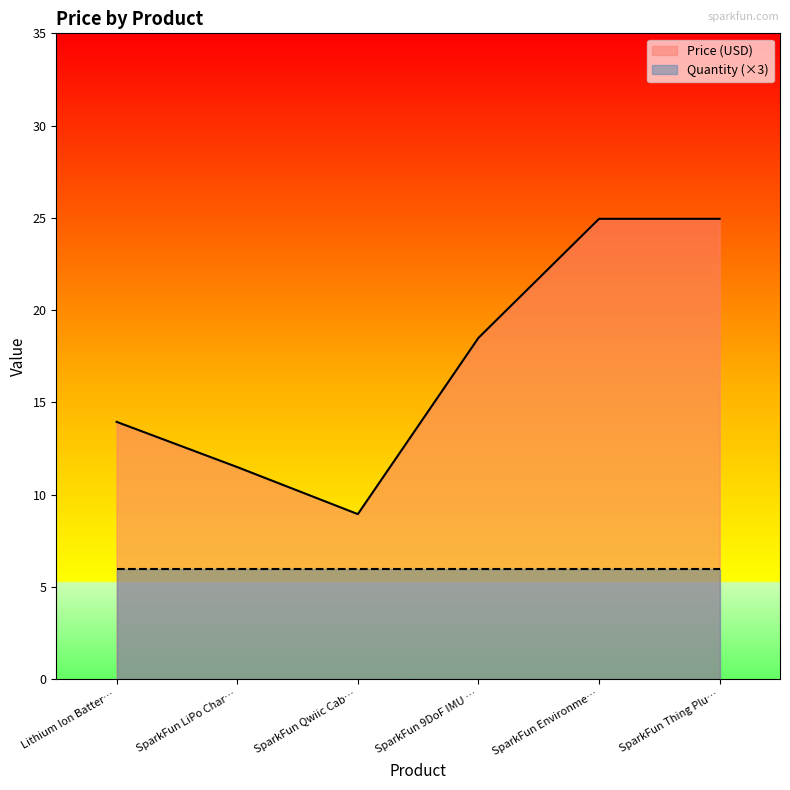

Is it true that Quantity (×3) equals 6.0 at SparkFun Environme…?

True